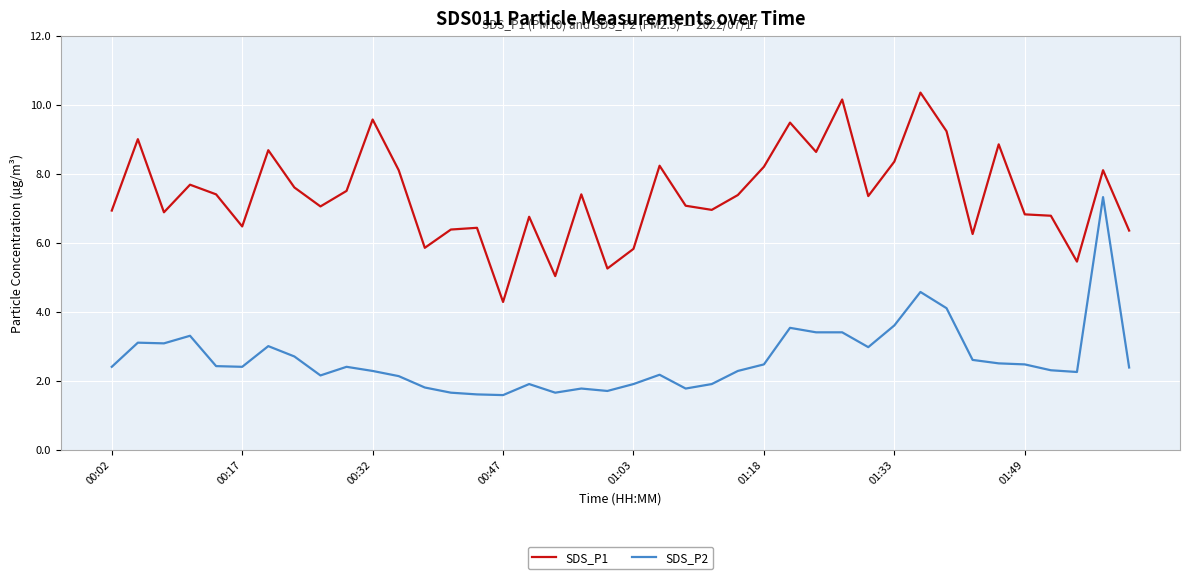

Rank the series by their maximum value, from highest to lowest.

SDS_P1, SDS_P2